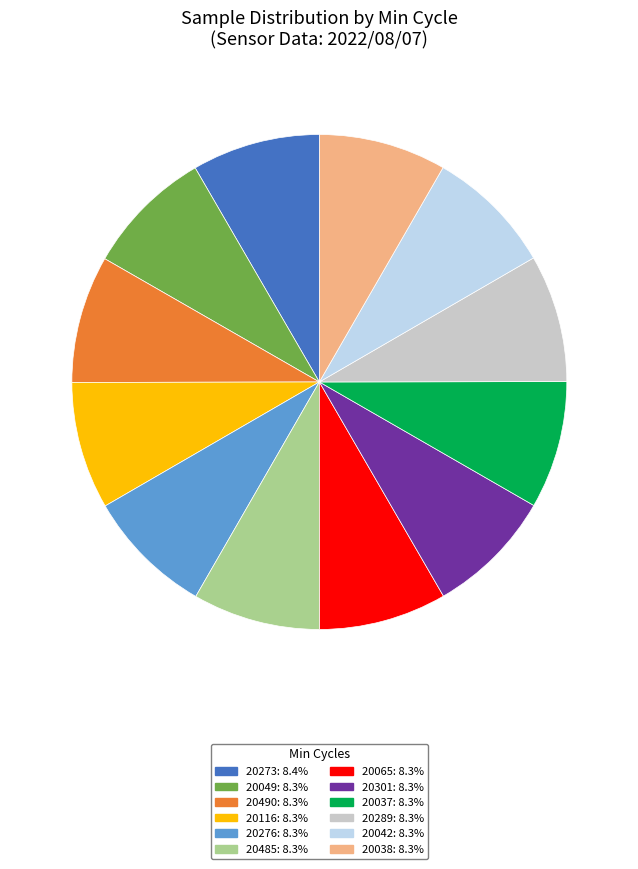

Is there any slice that represents more than half of the pie?

No